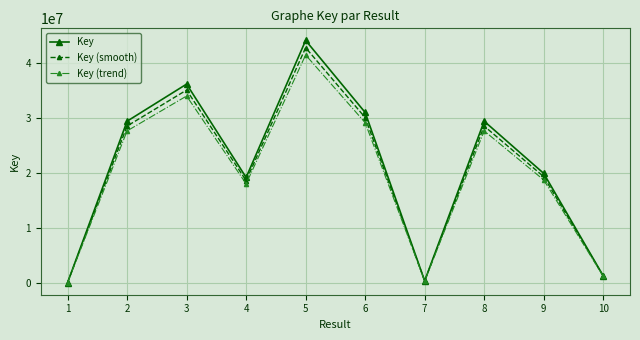

The value of Key (trend) at 7 is 311363.7. True or false?

True